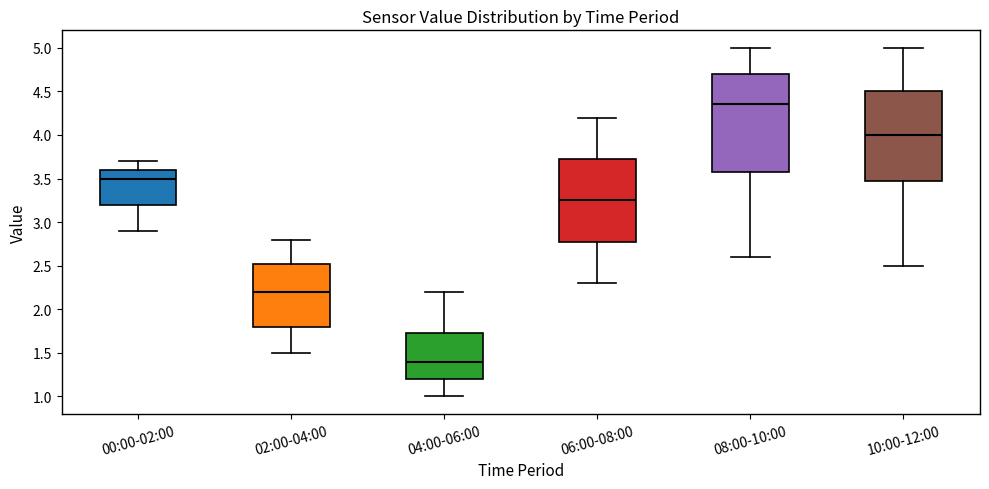

Comparing the boxes themselves (not the whiskers), which one is the tallest?

08:00-10:00